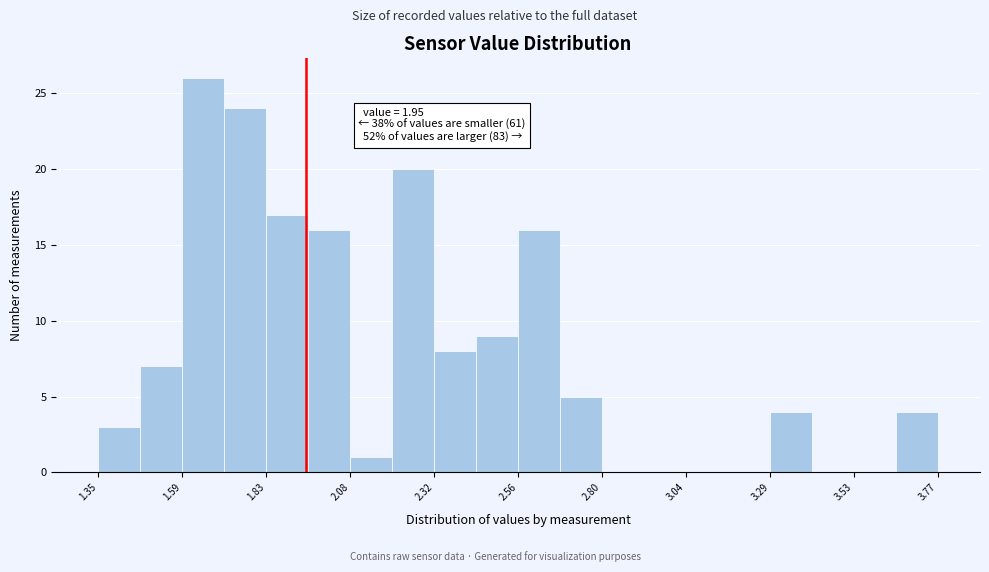

Around what value on the x-axis is the tallest bar? Give the approximate position of its centre, as read against the axis.

1.65